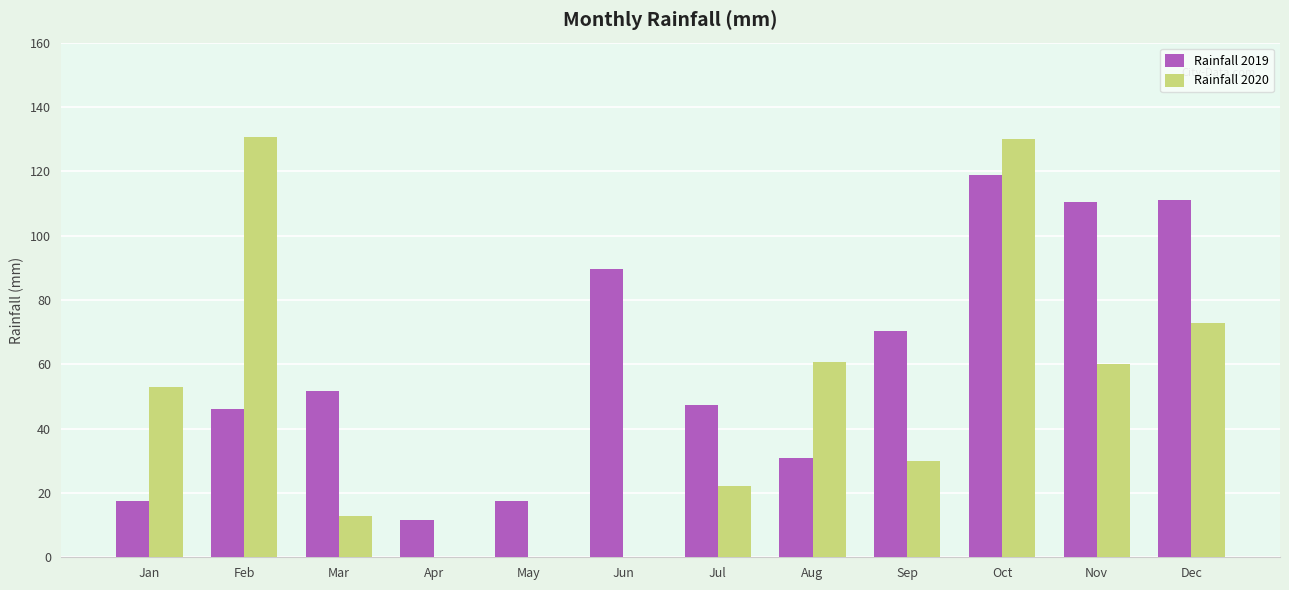

What is the sum of the Rainfall 2019 values at Oct and Apr?

130.7